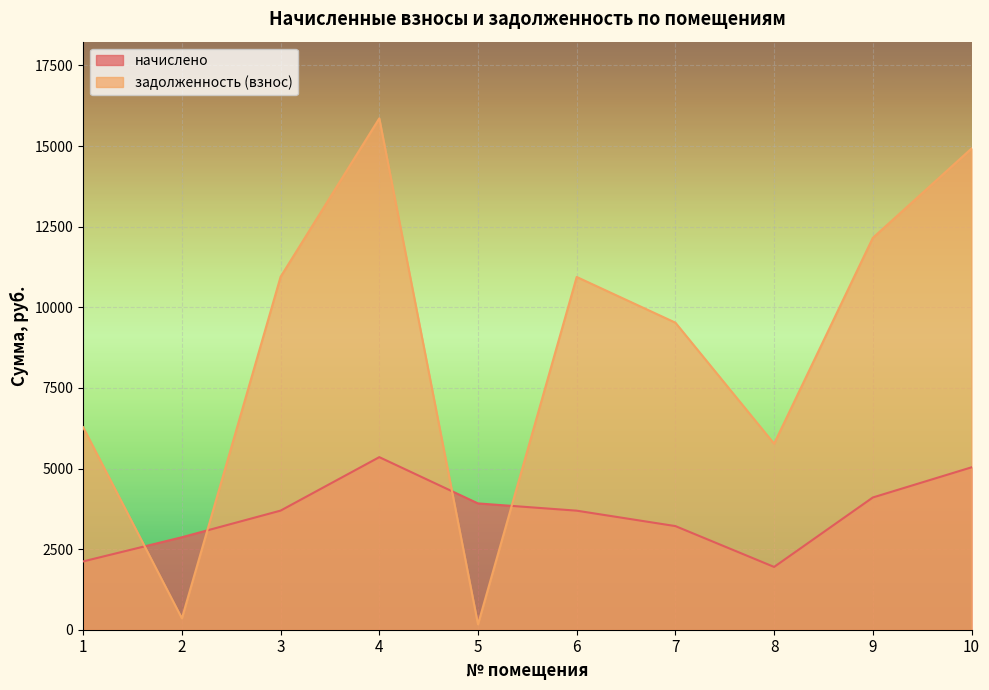

List the labels in order of задолженность (взнос) value, largest first.

4, 10, 9, 3, 6, 7, 1, 8, 2, 5